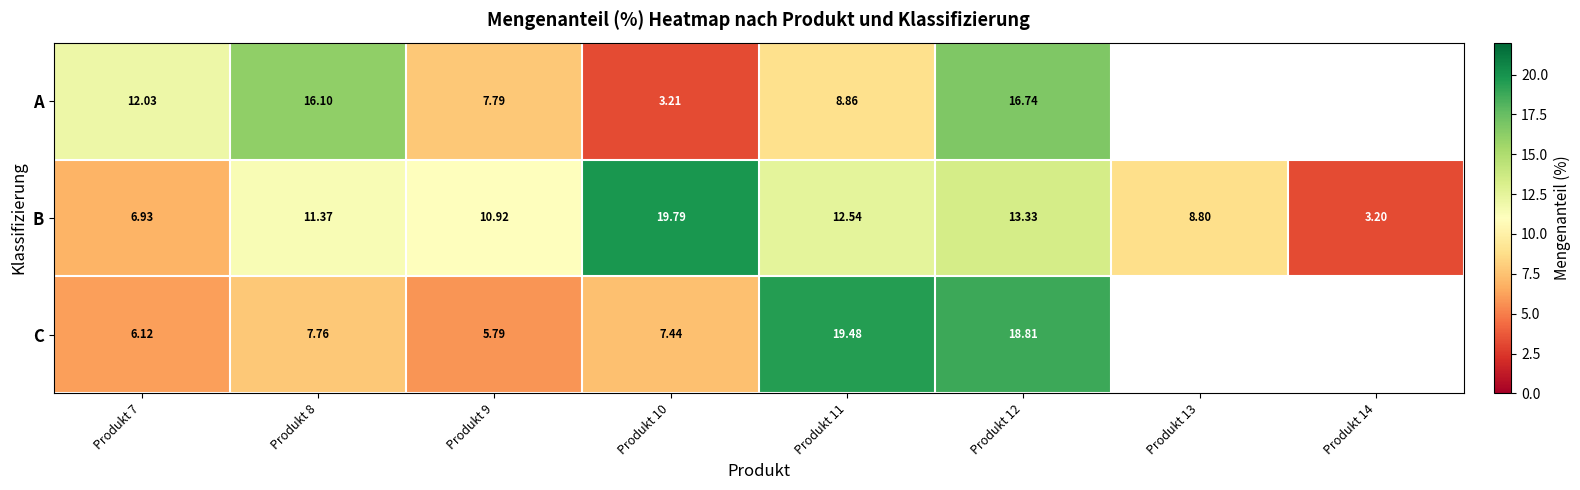

Between Produkt 10 and Produkt 12, which series saw the biggest shift?

A